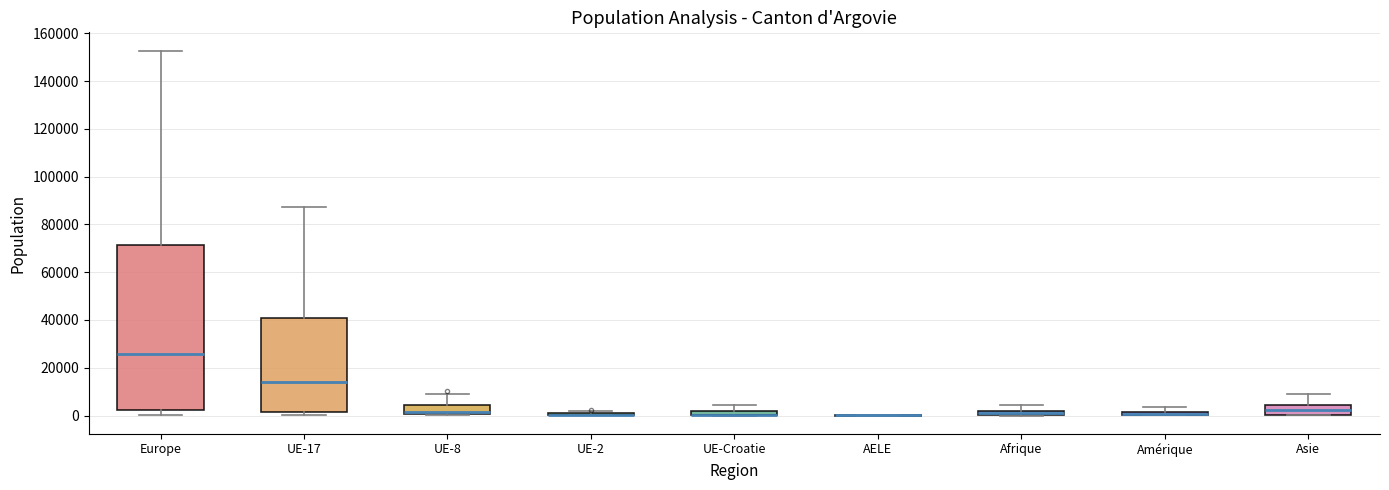

Comparing the boxes themselves (not the whiskers), which one is the tallest?

Europe